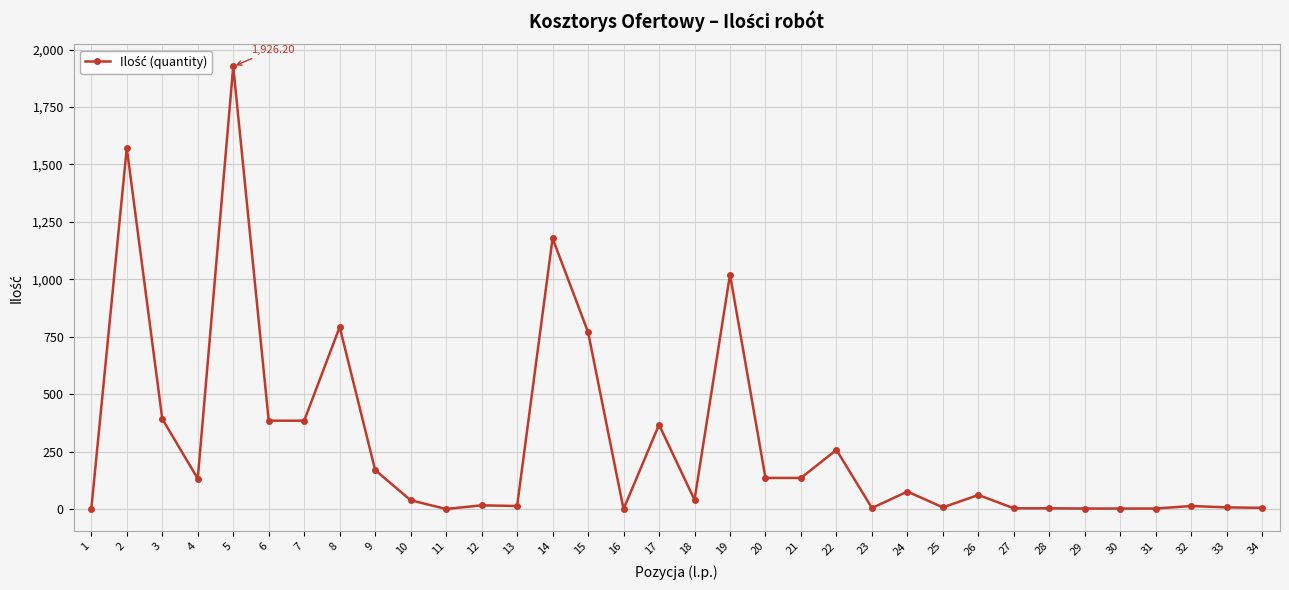

How many lines are shown in the chart?

1